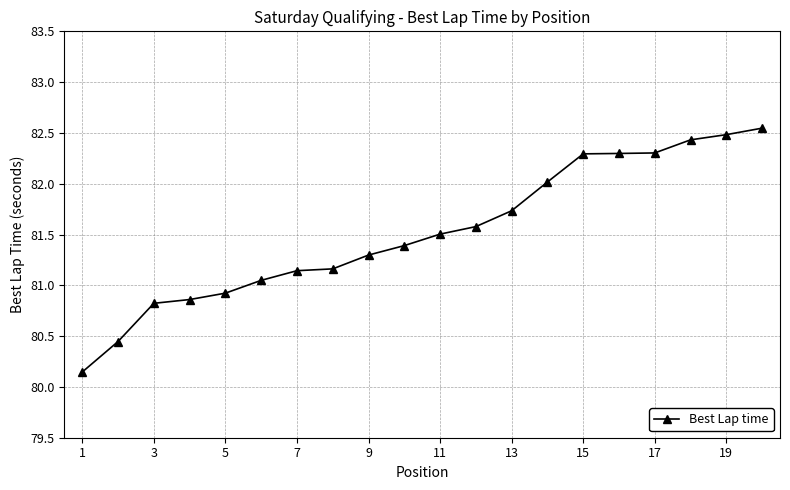

Does the chart have visible grid lines?

Yes